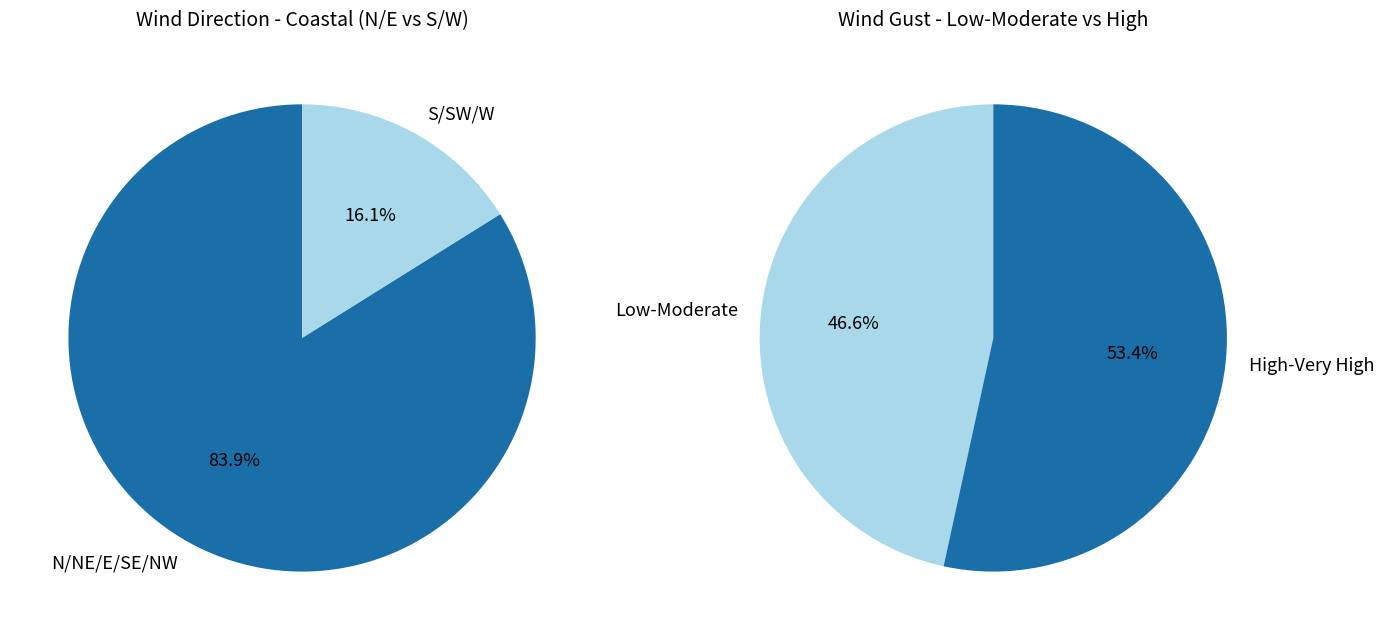

Is it true that 11 is 15% of the pie?

False